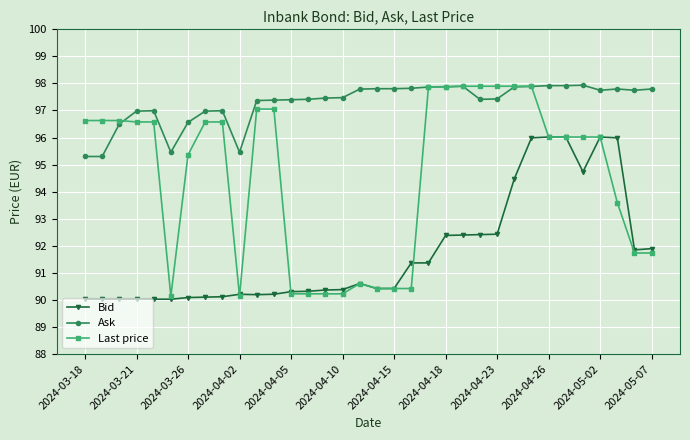

Which series has the largest total across all categories?

Ask